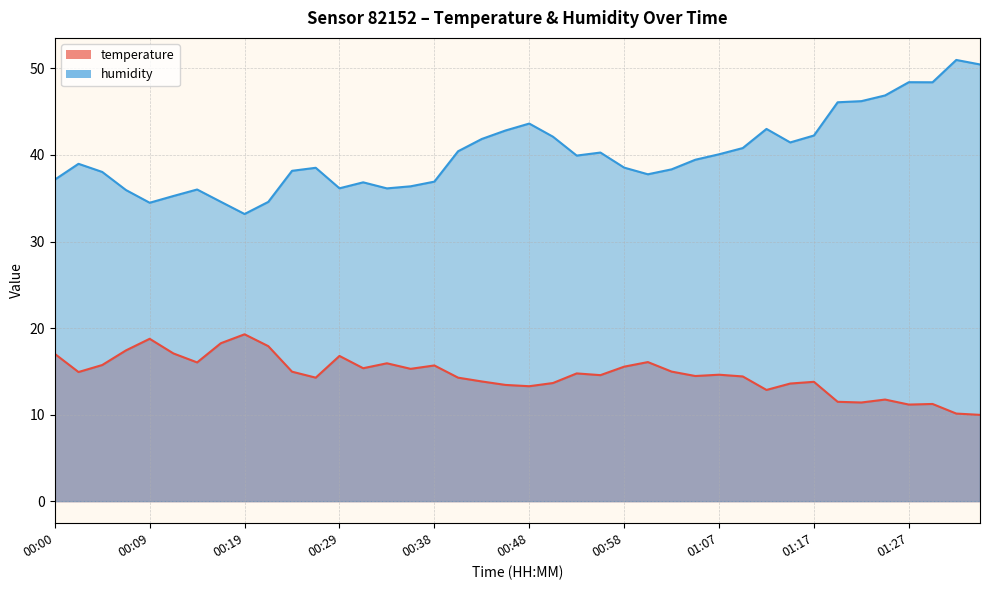

True or false: humidity and temperature cross at least once.

False